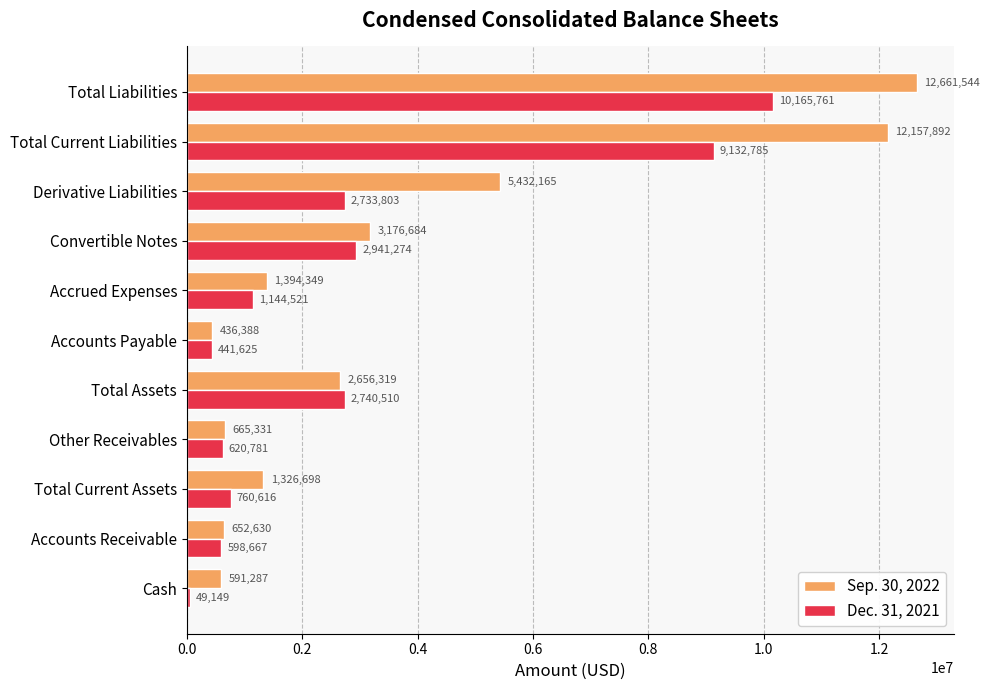

Rank the categories by Sep. 30, 2022 value from highest to lowest.

Total Liabilities, Total Current Liabilities, Derivative Liabilities, Convertible Notes, Total Assets, Accrued Expenses, Total Current Assets, Other Receivables, Accounts Receivable, Cash, Accounts Payable